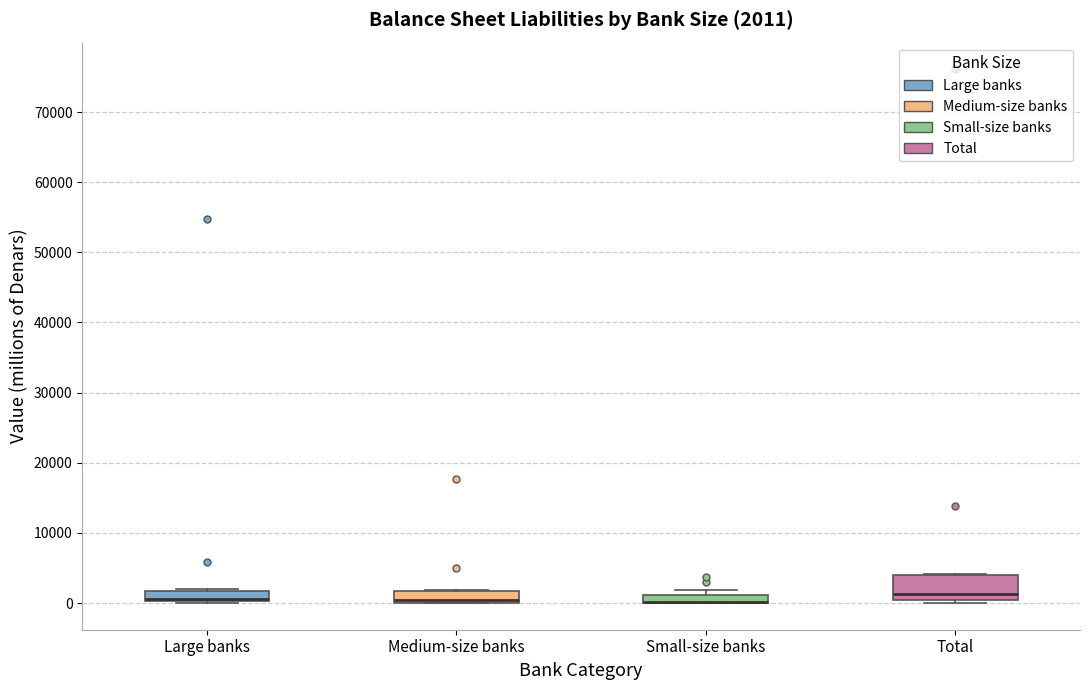

Which box is the tallest, from its lower edge to its upper edge?

Total